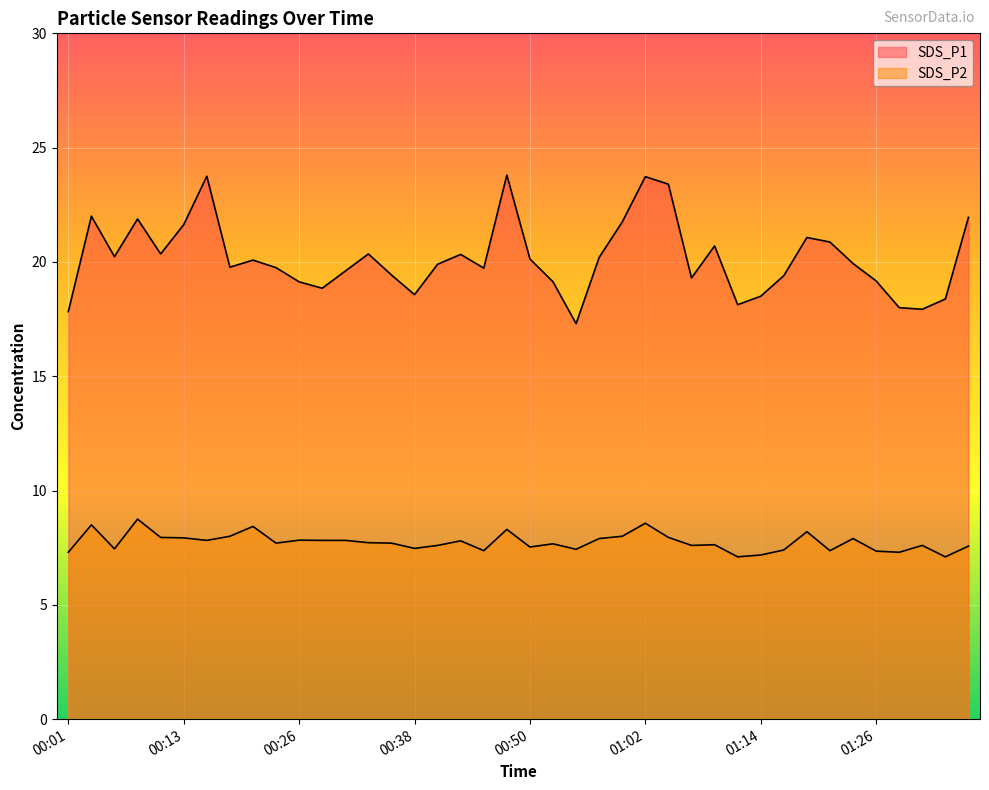

Rank the series at 01:09 from highest to lowest value.

SDS_P1, SDS_P2